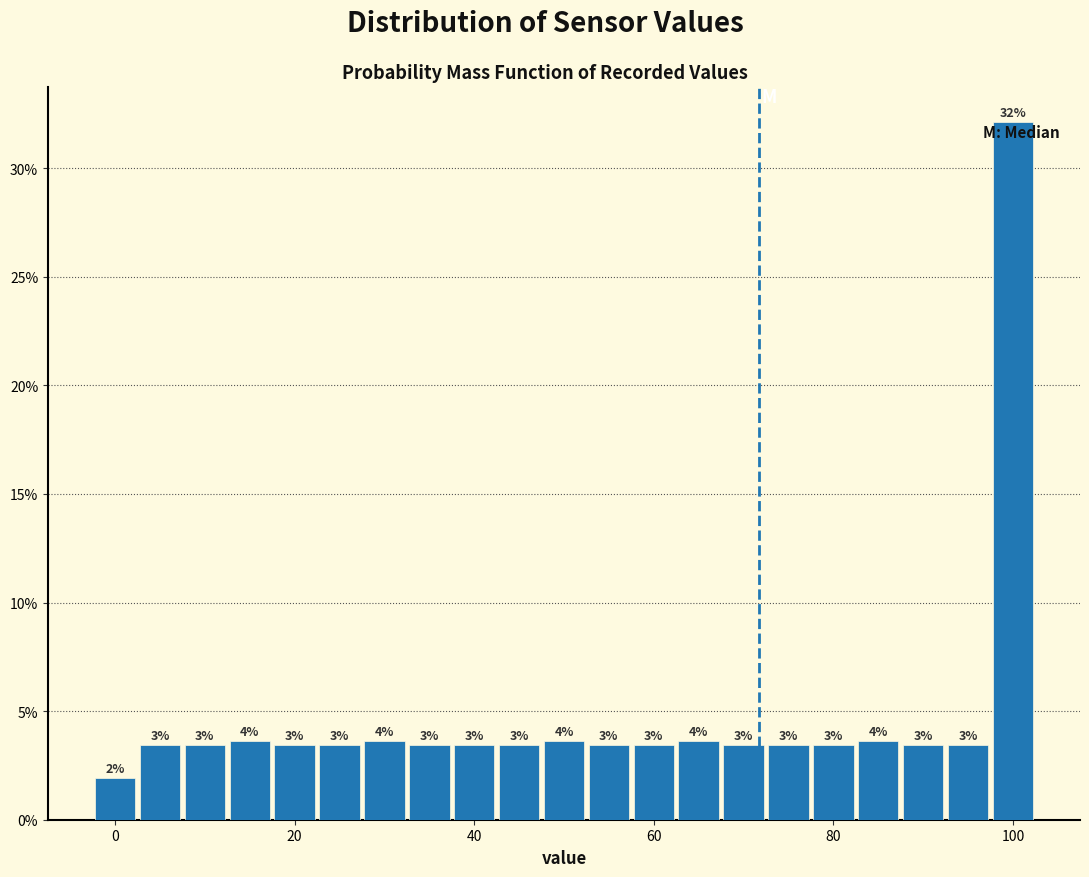

Read against the x-axis, roughly where is the centre of the tallest bar?

100